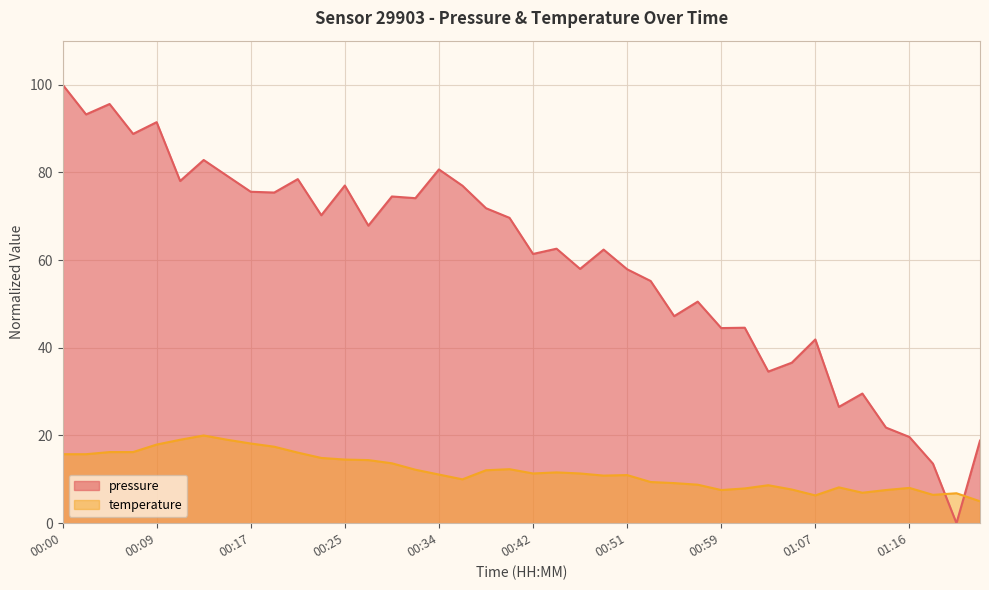

True or false: the data shows 45.6 at 01:11.

False